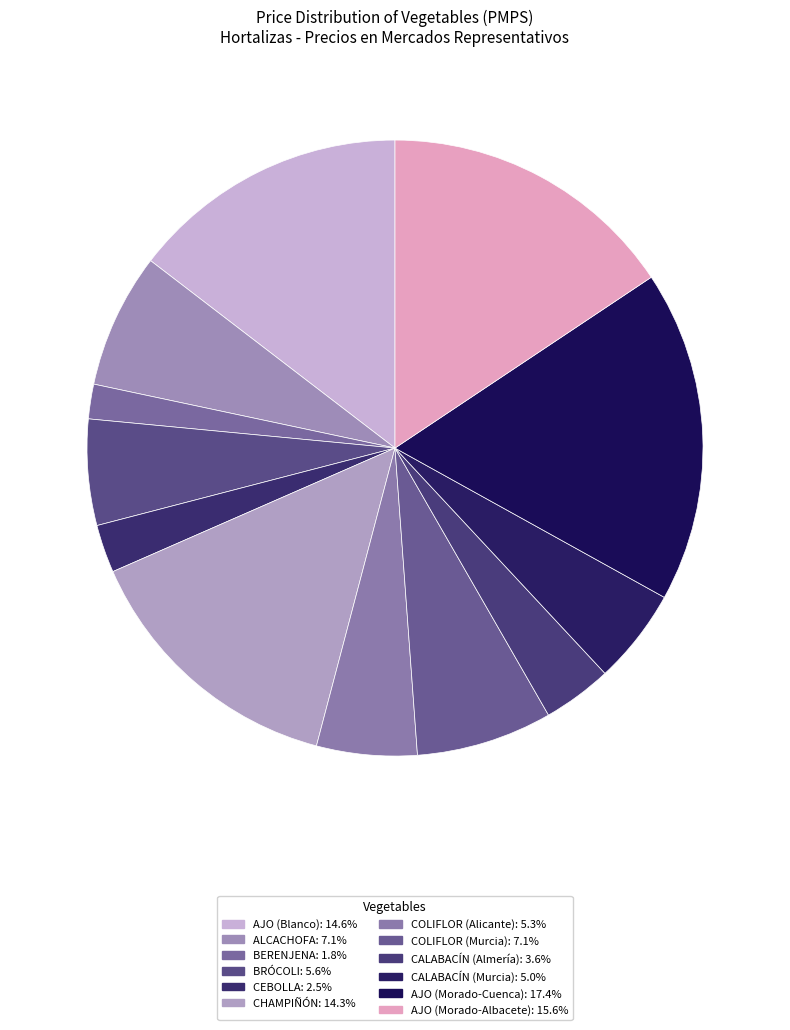

To the nearest percent, what is the average slice percentage?

8%